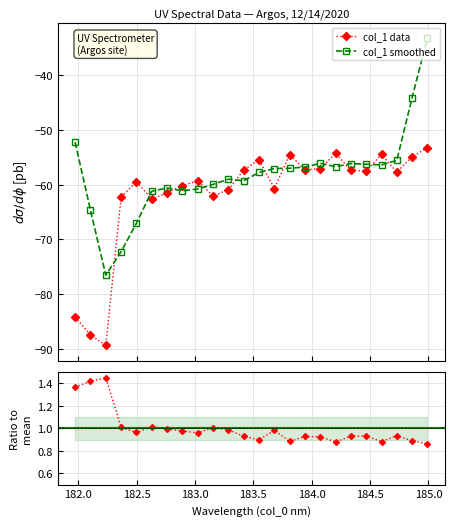

What is the minimum value for col_1 data?

-89.4